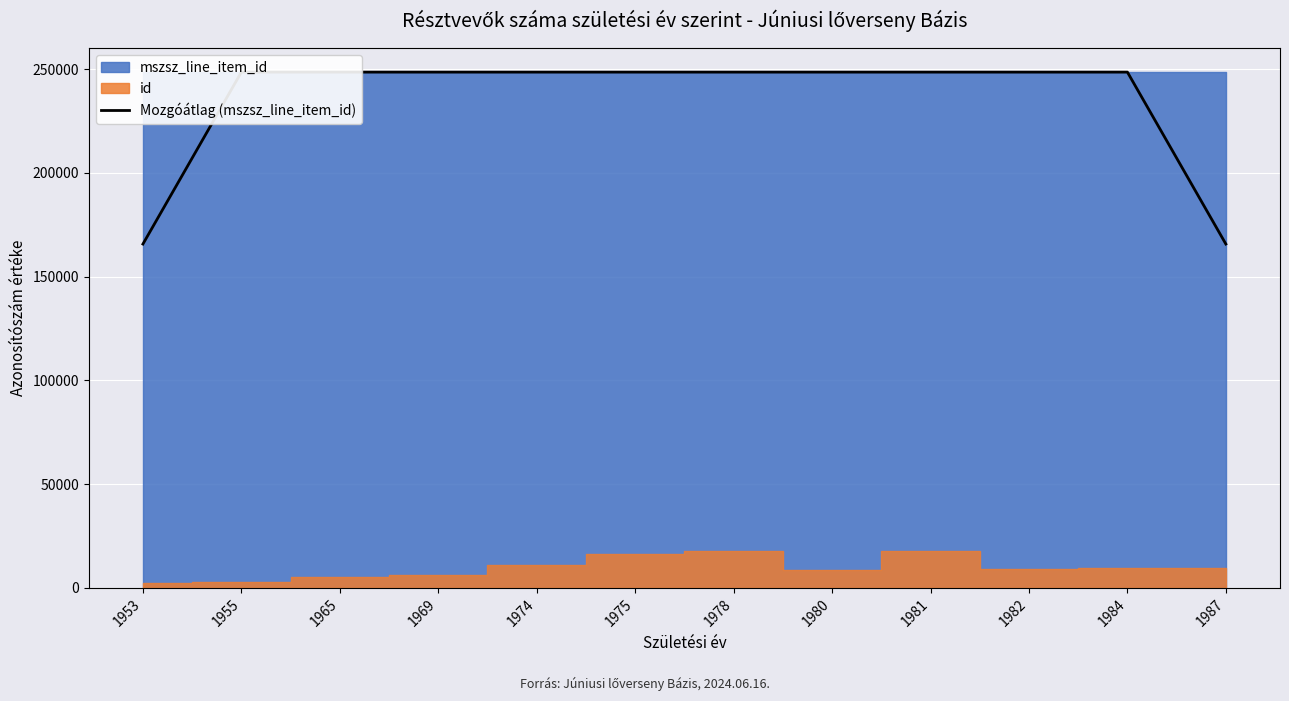

True or false: the data shows 248543.3 at 1981.

True